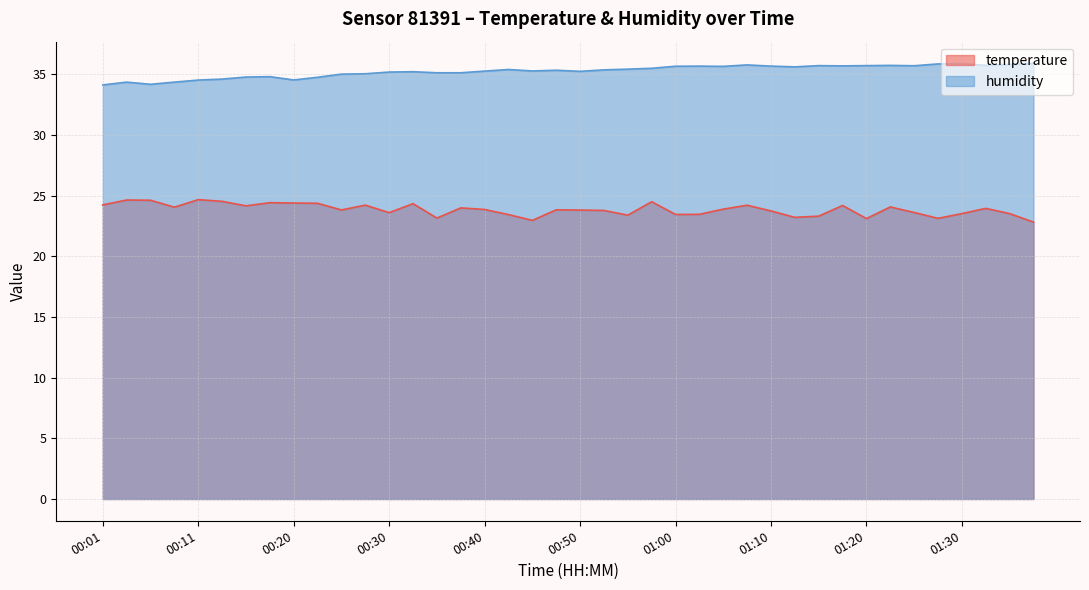

True or false: humidity and temperature cross at least once.

False